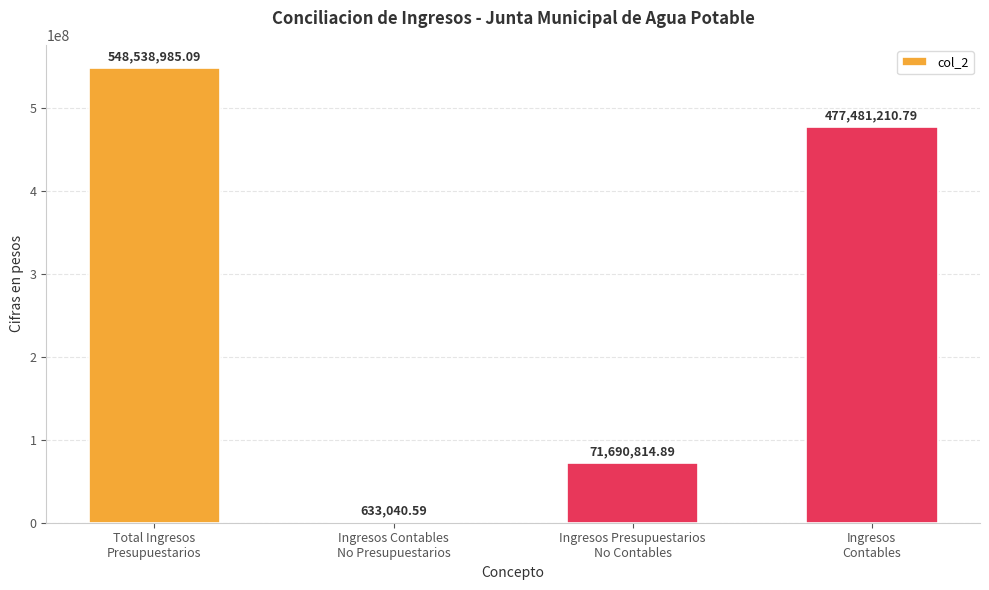

The value at Total Ingresos
Presupuestarios is 914240583.5. True or false?

False